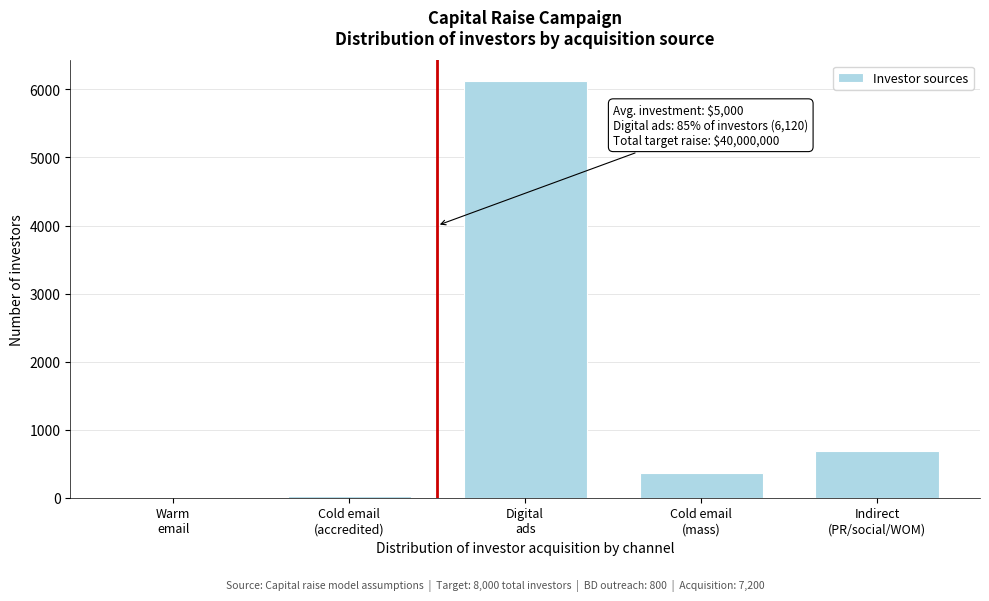

How many series are shown in this chart?

1